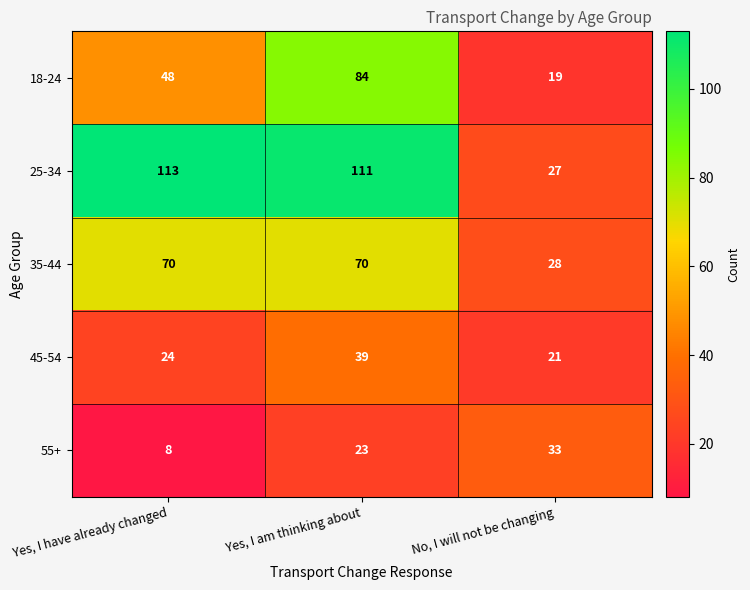

Reading right to left, what are all the values shown in this chart?

18-24: No, I will not be changing=19	Yes, I am thinking about=84	Yes, I have already changed=48
25-34: No, I will not be changing=27	Yes, I am thinking about=111	Yes, I have already changed=113
35-44: No, I will not be changing=28	Yes, I am thinking about=70	Yes, I have already changed=70
45-54: No, I will not be changing=21	Yes, I am thinking about=39	Yes, I have already changed=24
55+: No, I will not be changing=33	Yes, I am thinking about=23	Yes, I have already changed=8